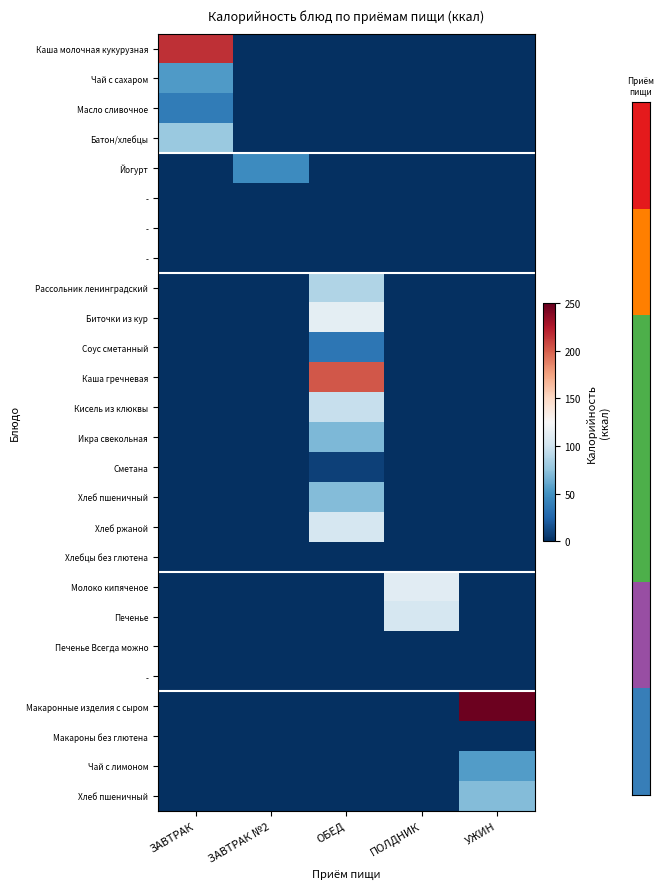

At which category is the sum across all series the highest?

ОБЕД